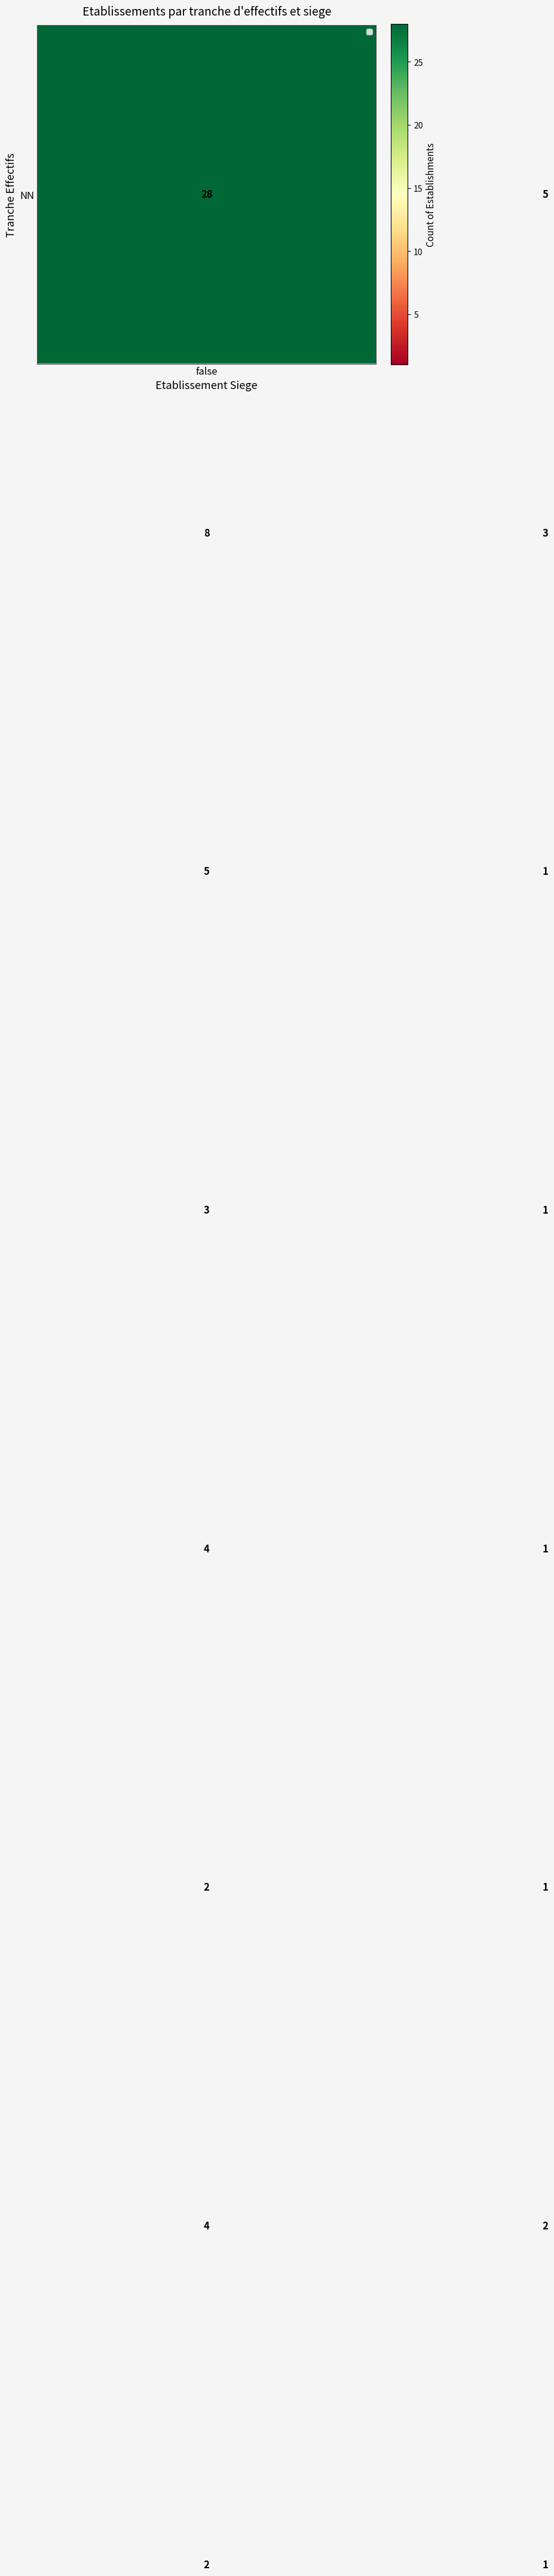

What is the greatest value displayed?

28